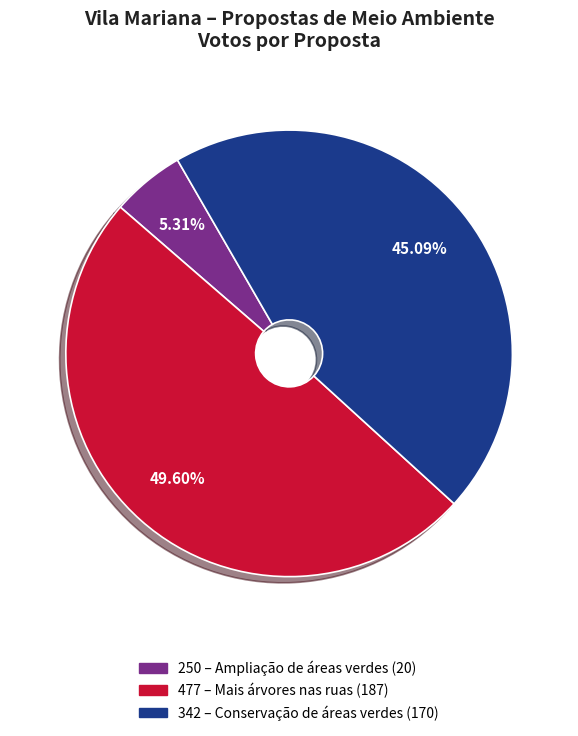

Which category has the smallest portion of the pie?

250